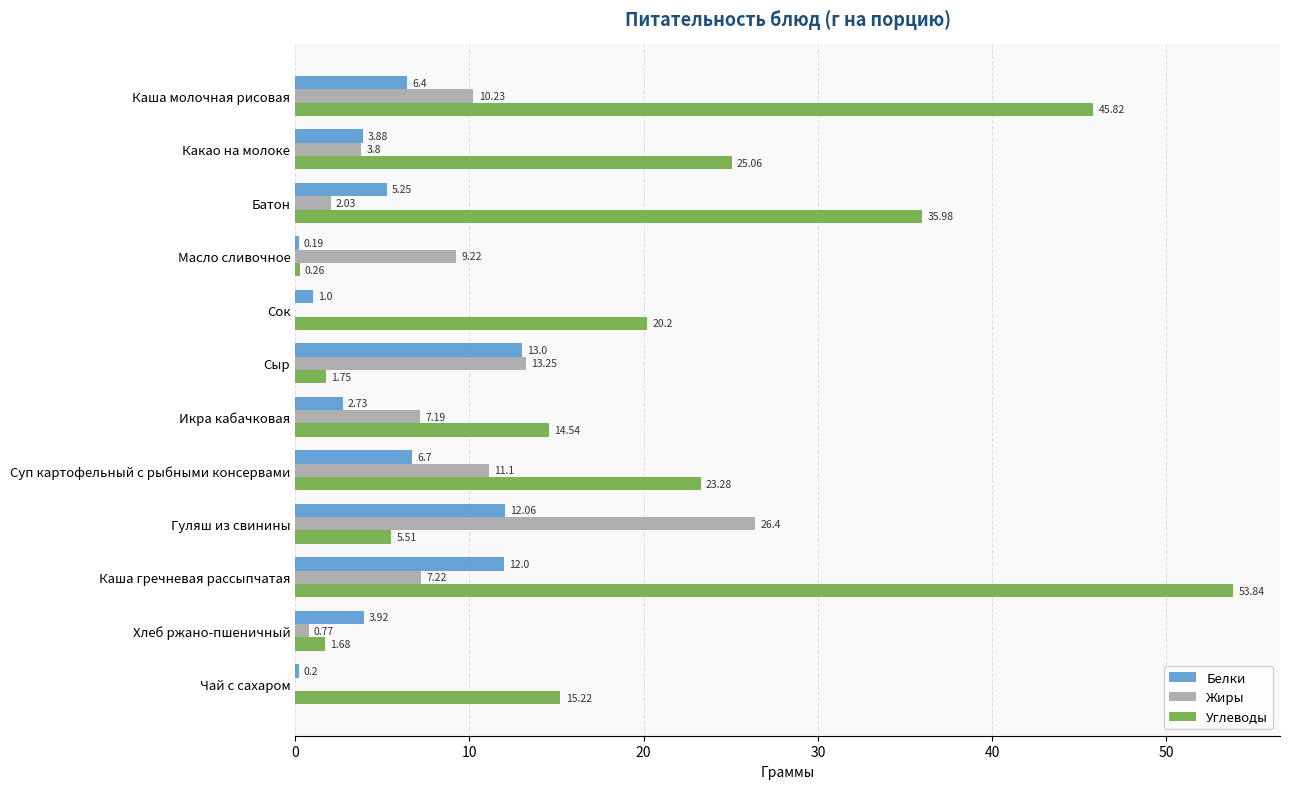

Is the value of Белки at Икра кабачковая greater than the value of Жиры at Икра кабачковая?

No